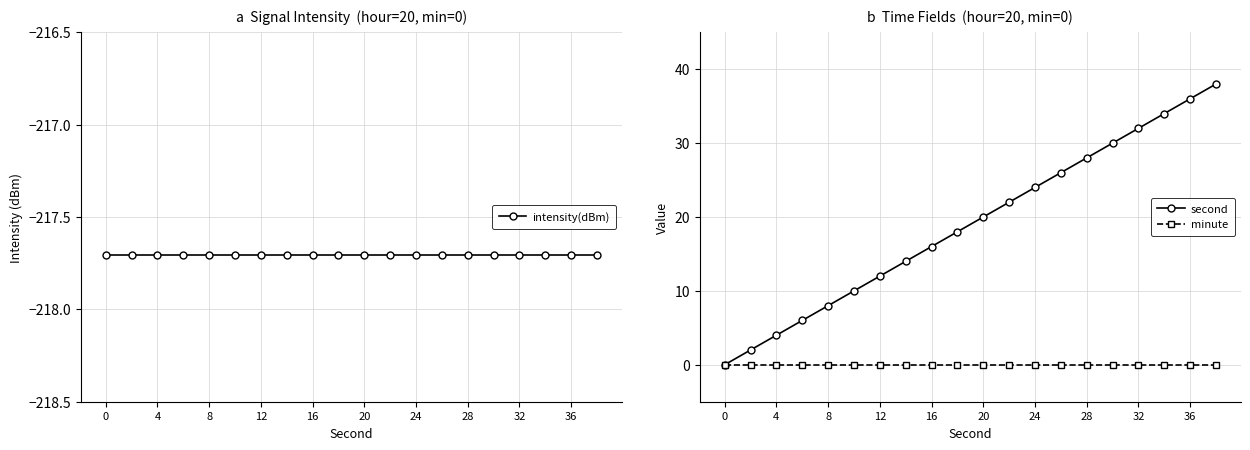

What is the smallest value displayed?

-217.7